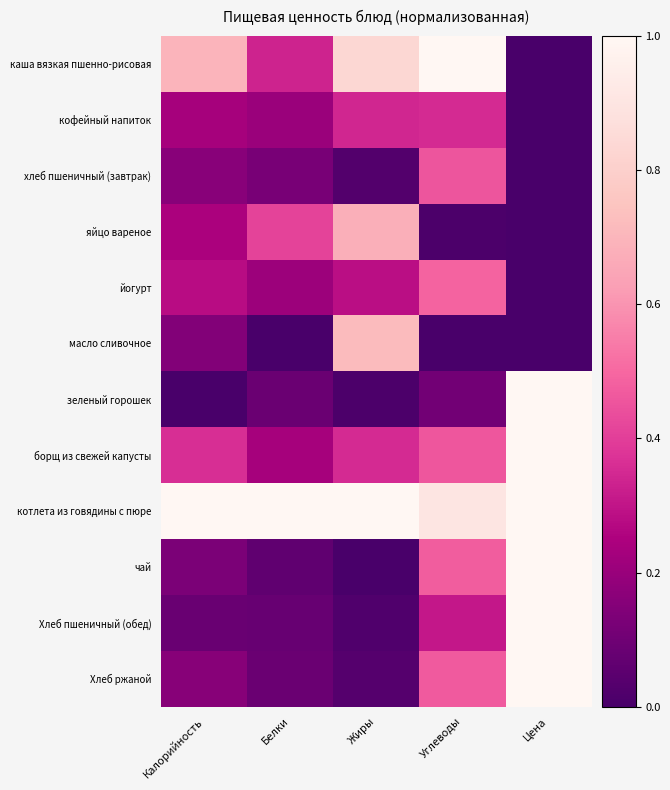

How many data points does each series have?

5